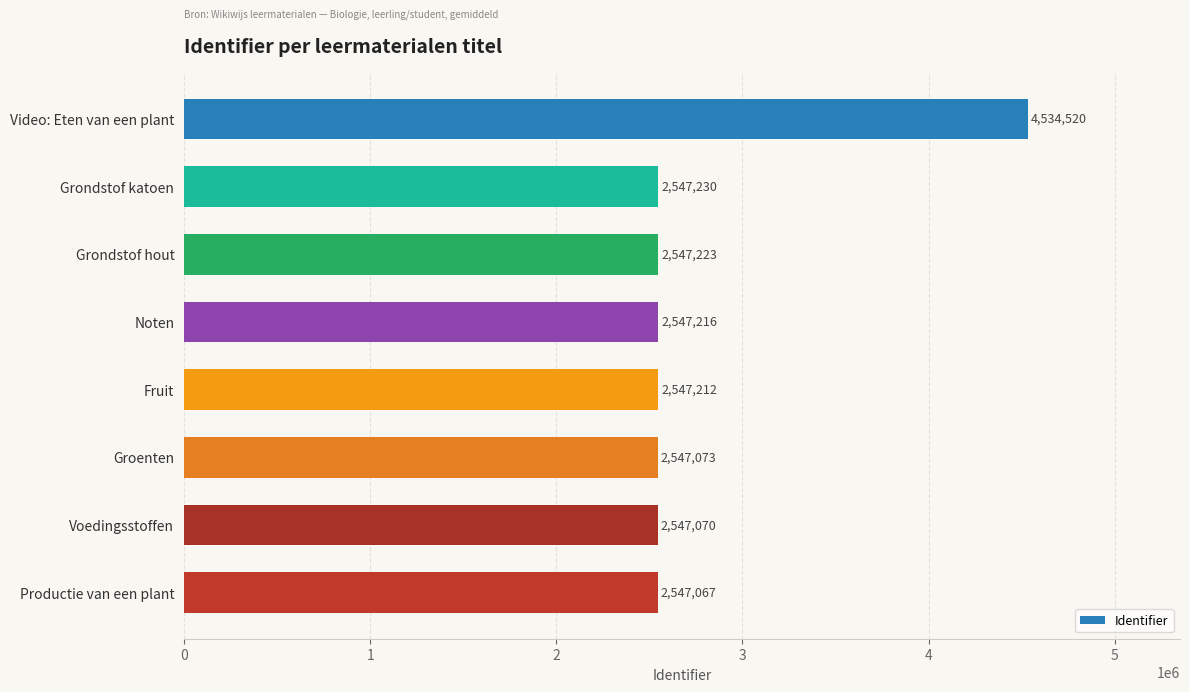

The chart shows a value of 4298670 at Grondstof hout. True or false?

False